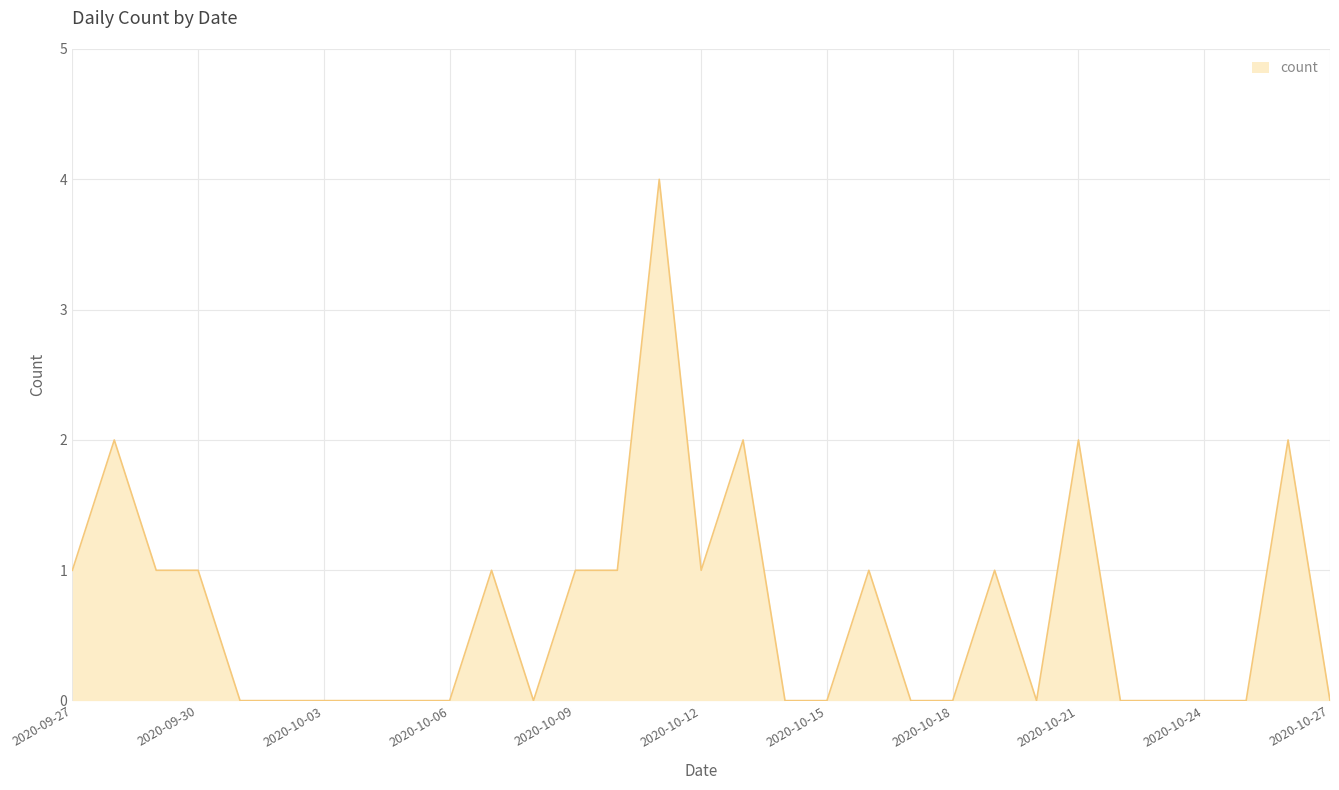

How many lines are shown in the chart?

1